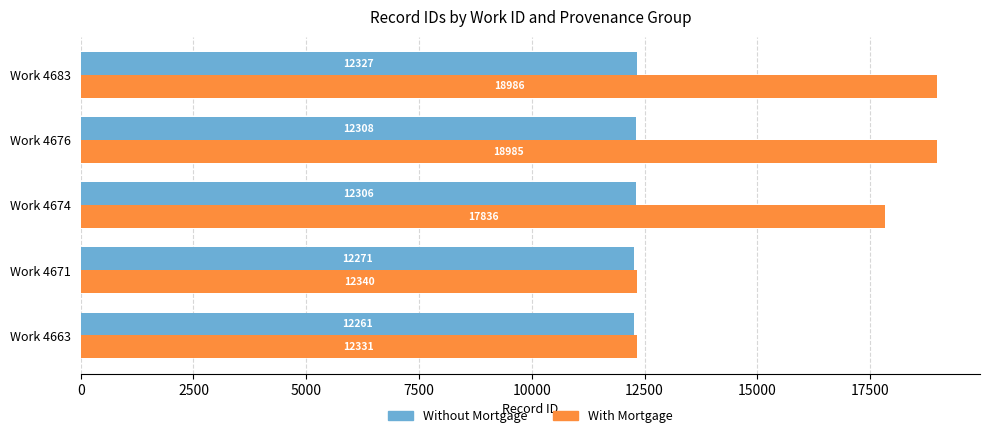

What is the sum of the With Mortgage values at Work 4663 and Work 4674?

30167